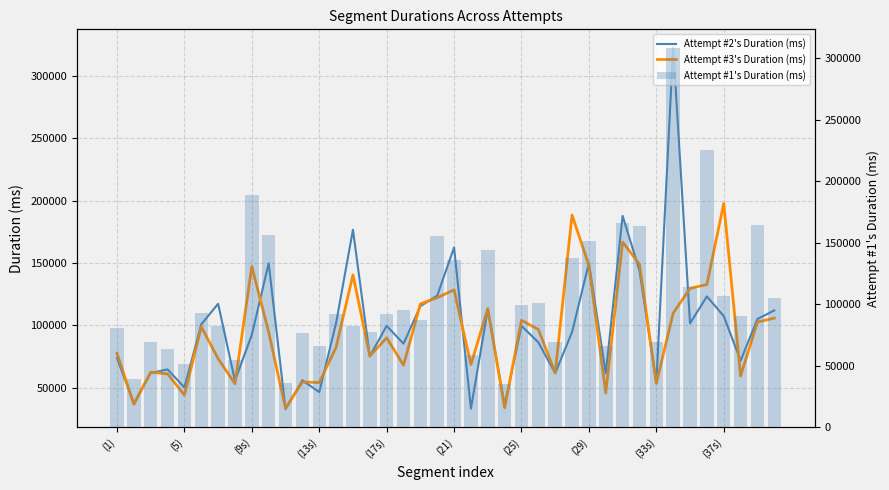

What is the sum of all Attempt #2's Duration (ms) values?

3942344